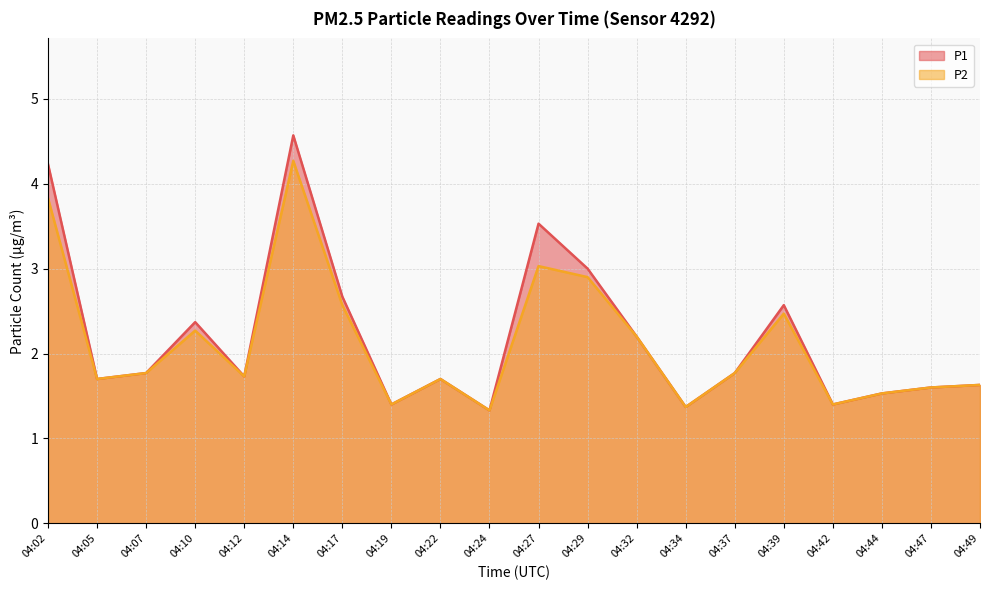

What is the smallest value displayed?

1.3